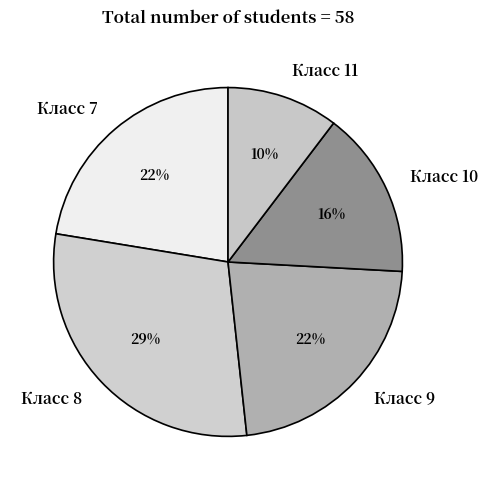

What is the ratio of the value at Класс 10 to the value at Класс 7?

0.7